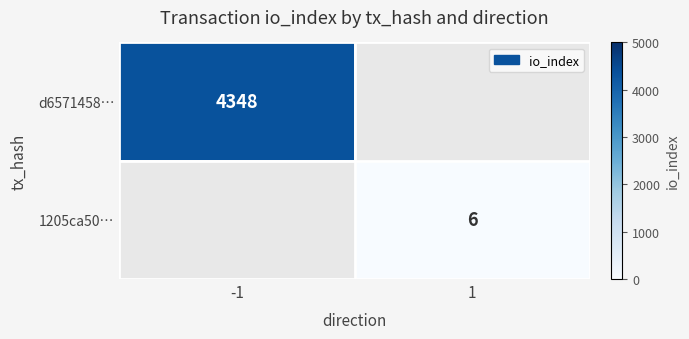

True or false: d6571458… has a value of 4348 at -1.

True